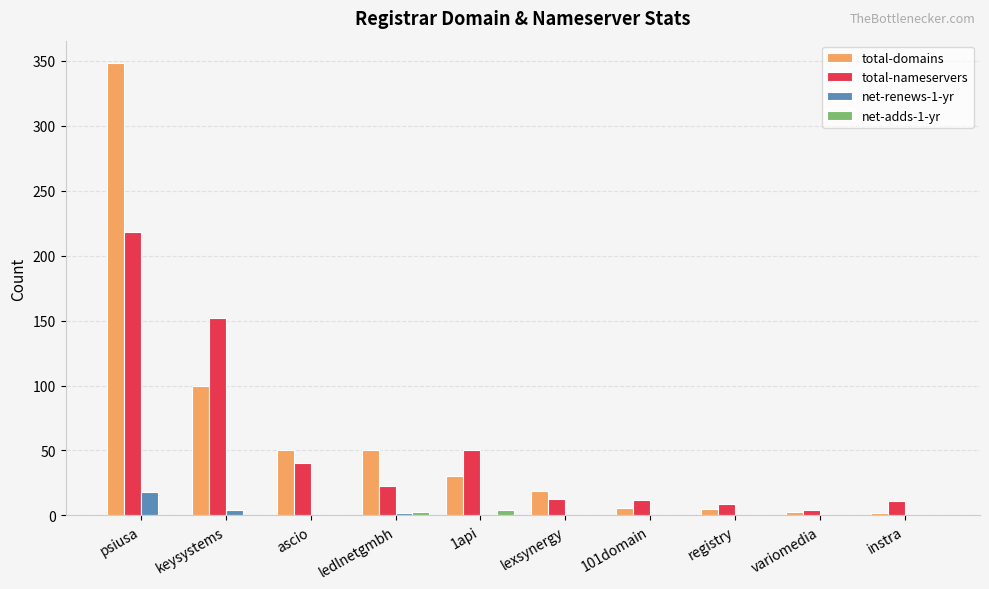

Is the value of net-renews-1-yr at lexsynergy greater than the value of total-nameservers at 1api?

No